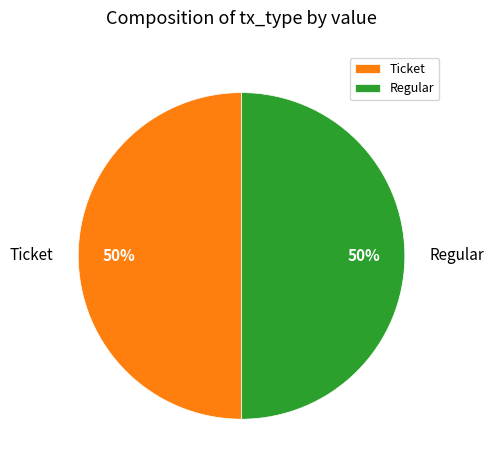

True or false: Ticket accounts for 50% of the total.

True